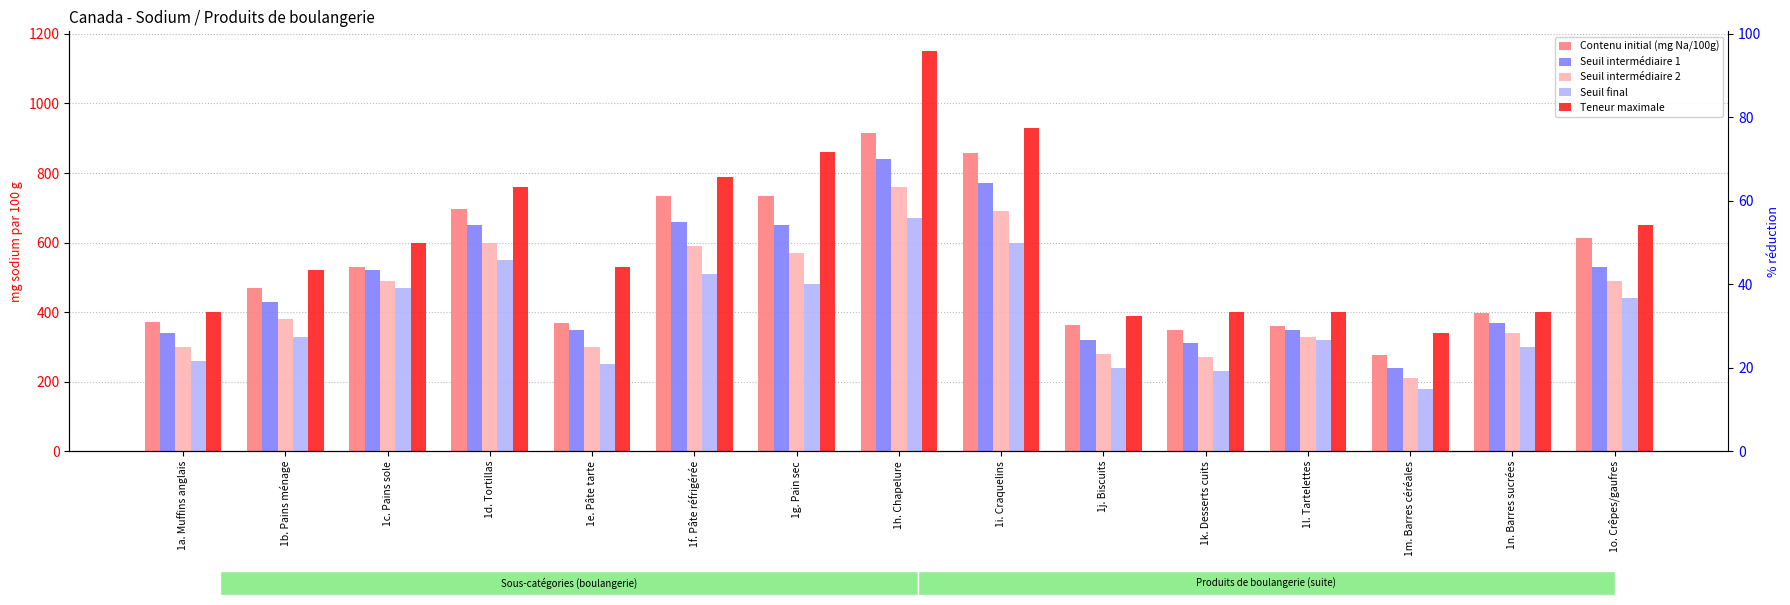

What are all the series names shown in the legend?

Contenu initial (mg Na/100g), Seuil intermédiaire 1, Seuil intermédiaire 2, Seuil final, Teneur maximale